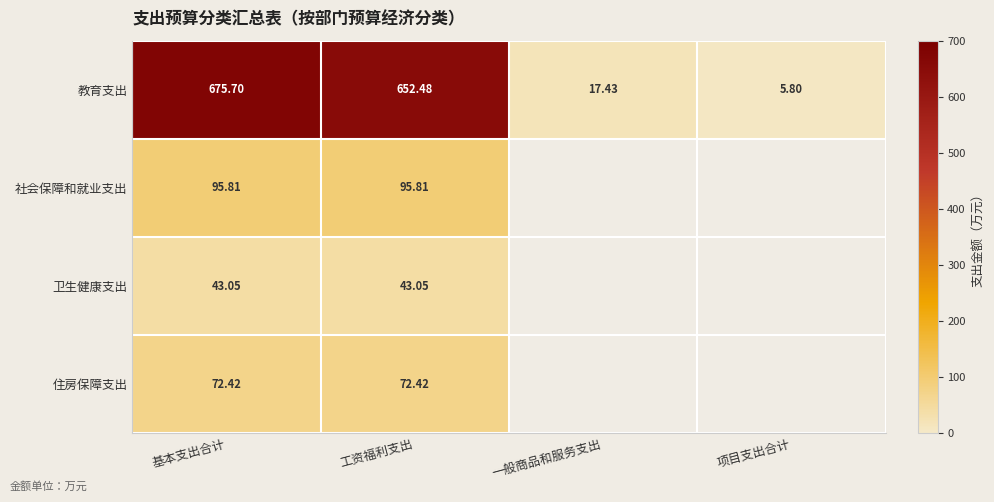

What value does the 教育支出 series have at 基本支出合计?

675.7